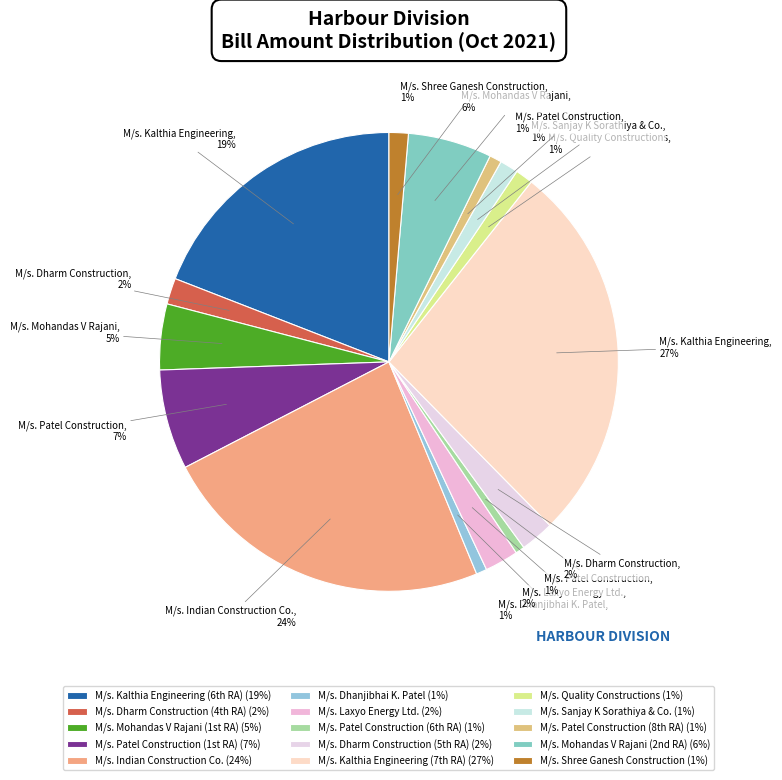

To the nearest percent, what is the difference between the largest and smallest slice percentages?

26%